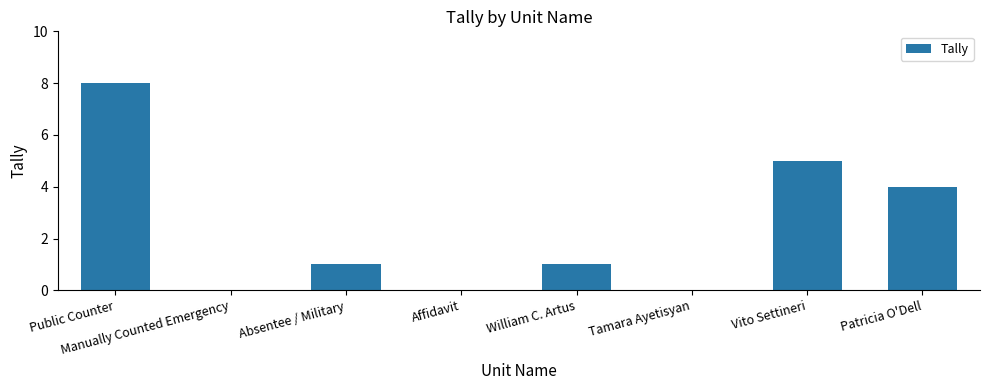

What value does the data have at Public Counter?

8